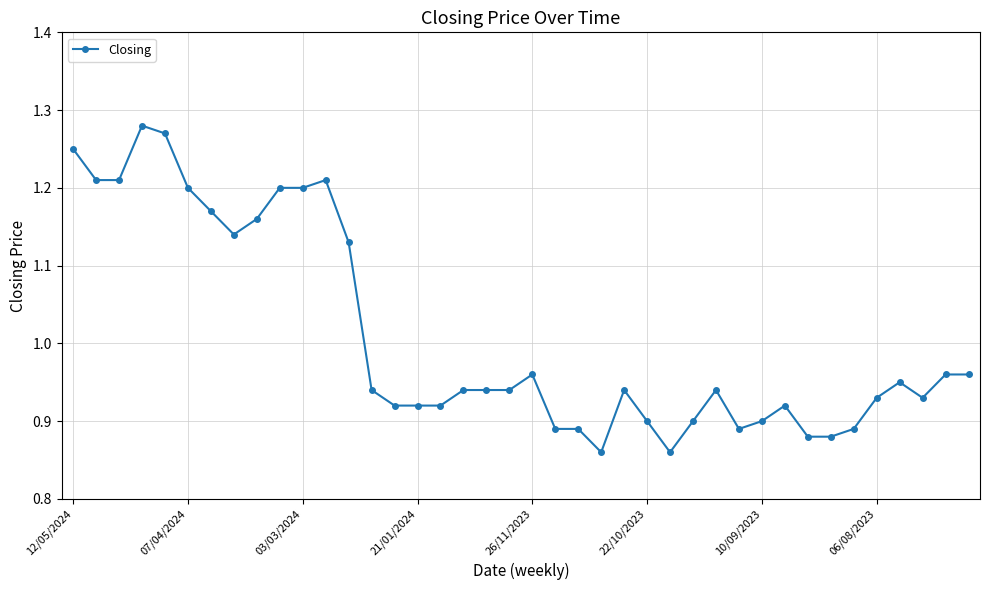

True or false: the data has more than 0 interior local peaks.

True